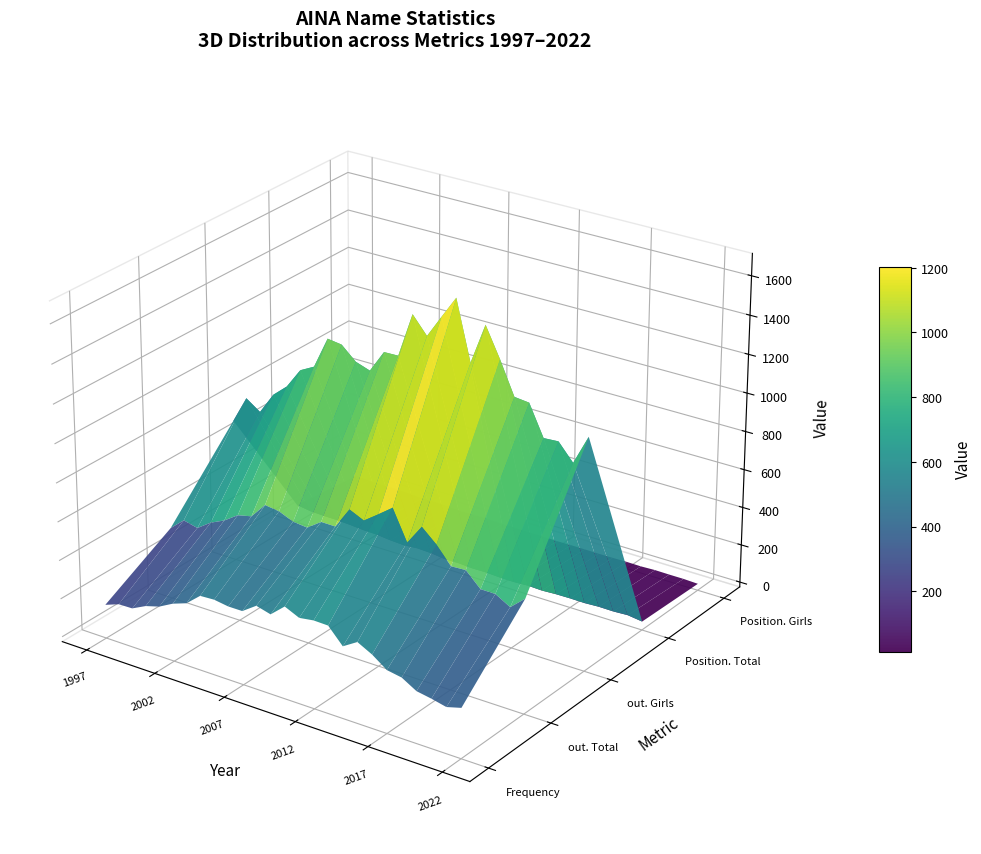

True or false: 2004 has a value of 52 at Position. Total.

False